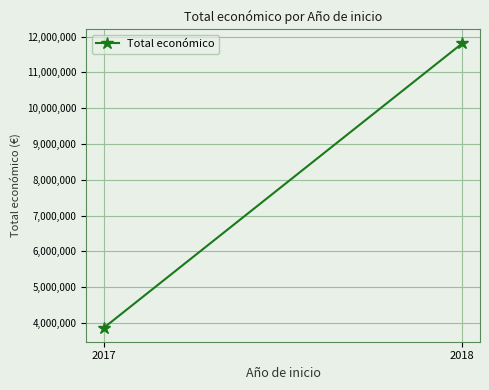

What is the minimum value shown in the chart?

3875118